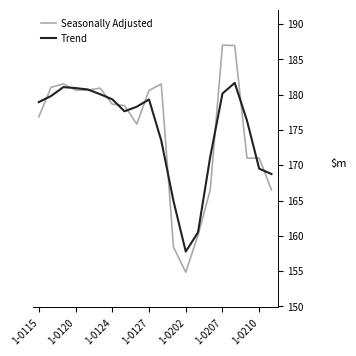

List the series in order of their peak value, lowest first.

Trend, Seasonally Adjusted